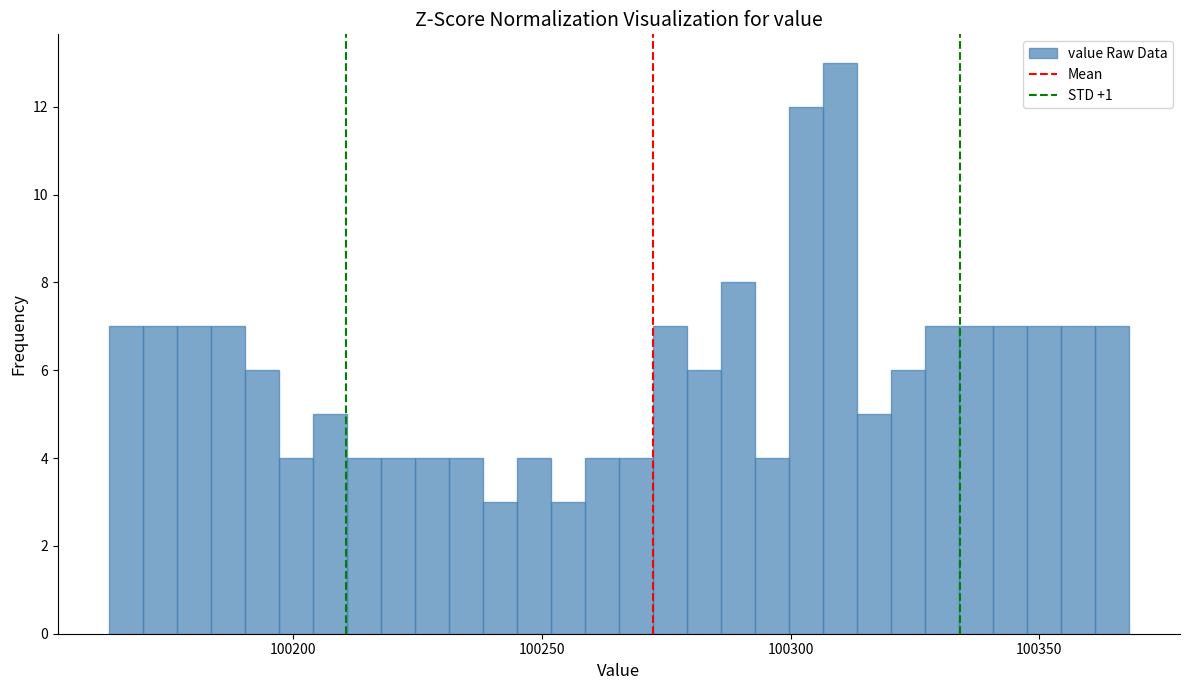

Read against the x-axis, roughly where is the centre of the tallest bar?

100310